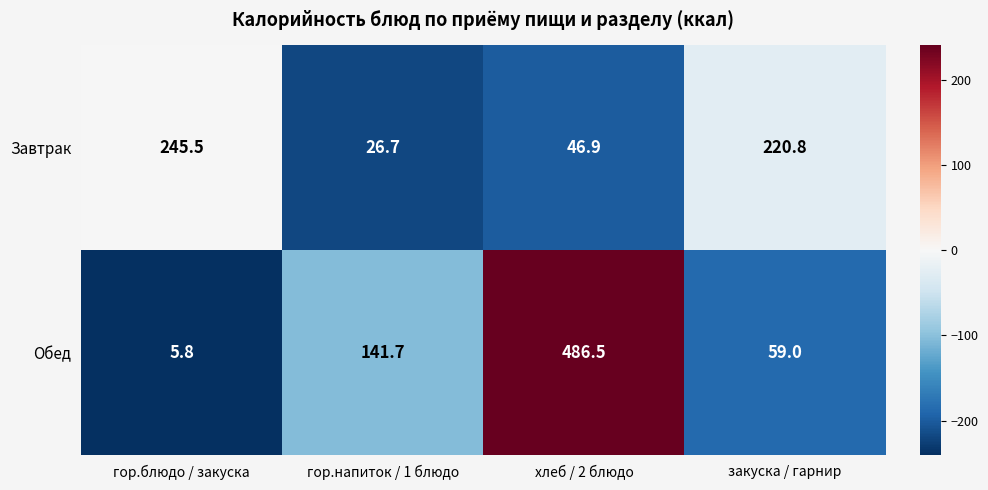

List the series in order of their peak value, lowest first.

Завтрак, Обед